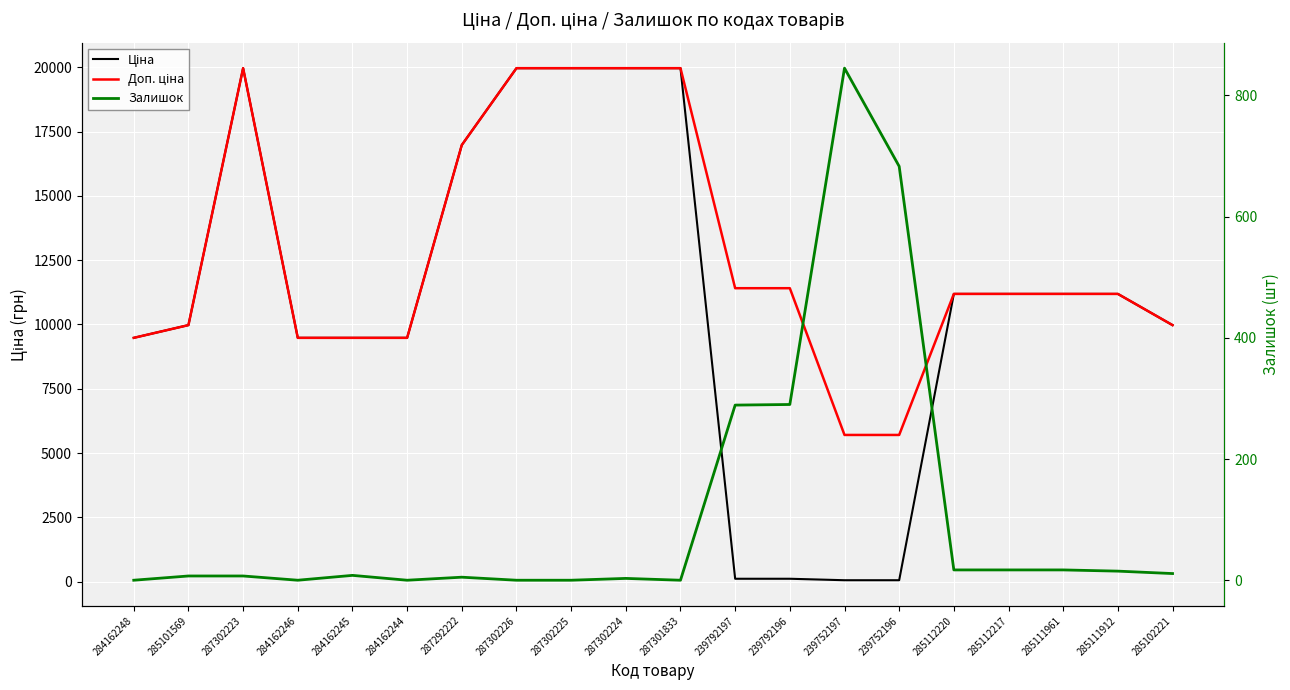

What is the approximate value of Залишок at 287302223?

7.0